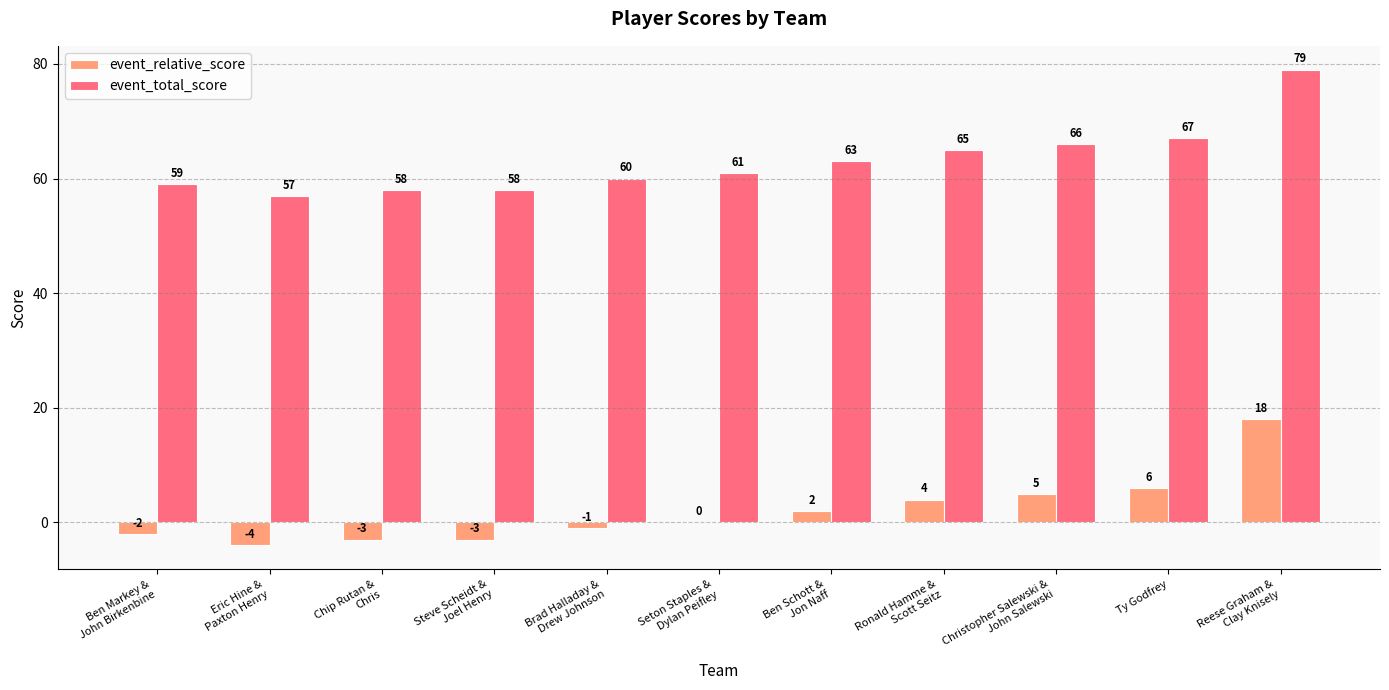

What is the maximum value for event_total_score?

79